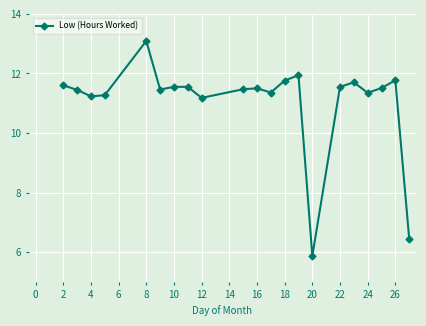

How many lines are shown in the chart?

1